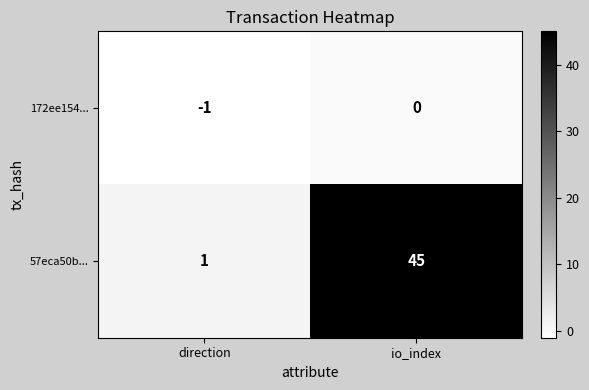

At direction, list the series in order from smallest to largest.

172ee154..., 57eca50b...